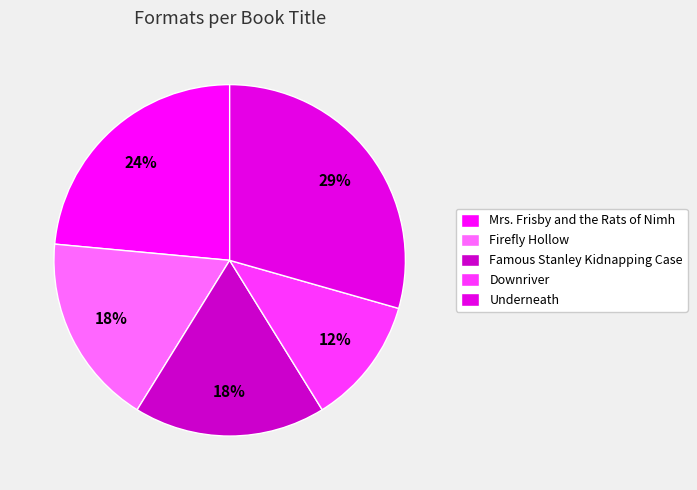

How many segments does this pie chart have?

5